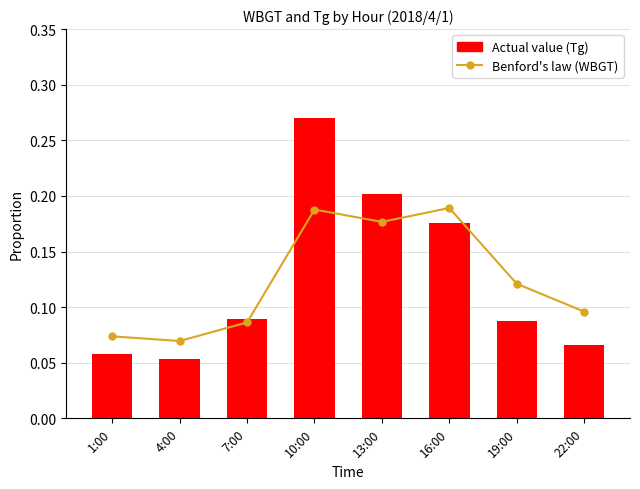

True or false: Benford's law (WBGT) has a value of 0.0 at 4:00.

False